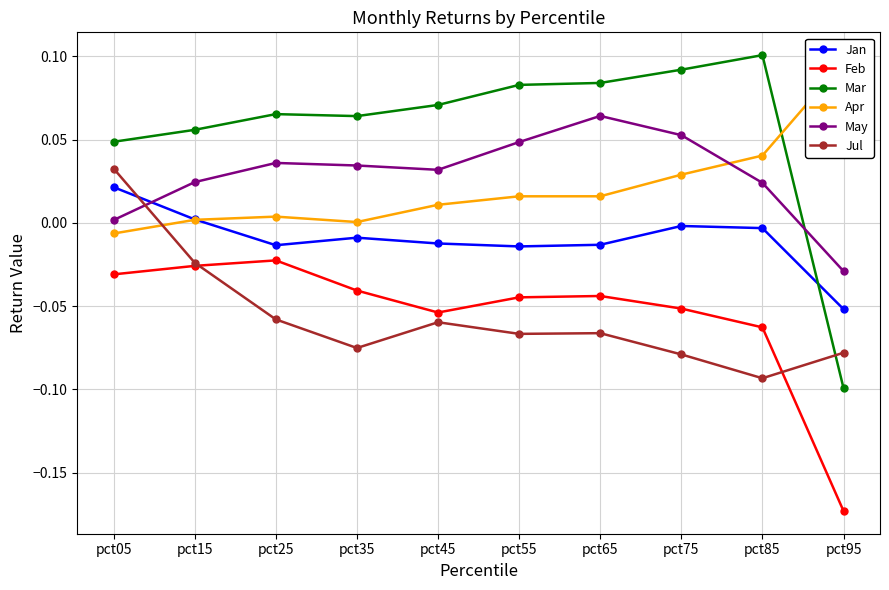

How many interior local valleys does the Jul series have?

3